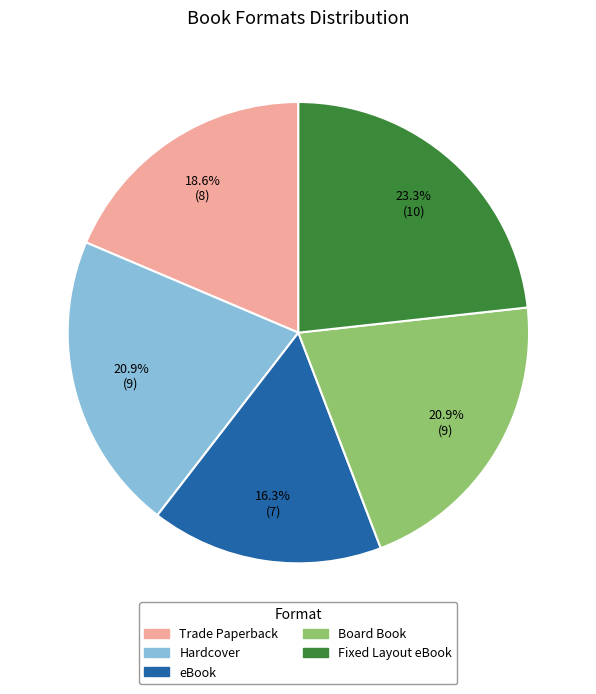

Is it true that Board Book is 5% of the pie?

False